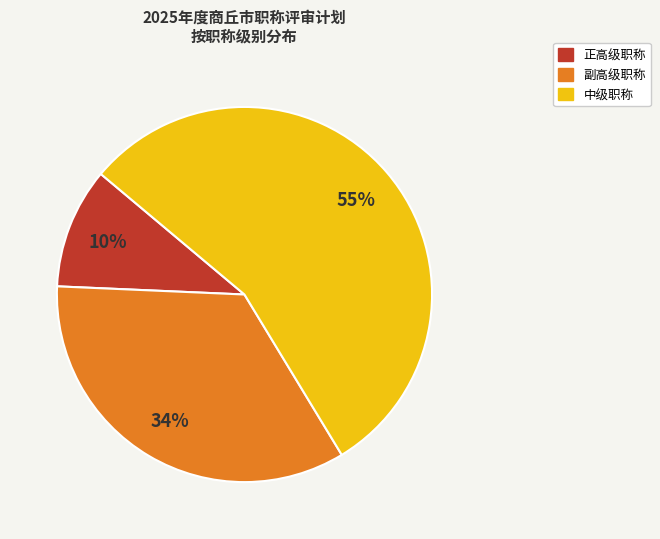

Between 中级职称 and 副高级职称, which is larger?

中级职称